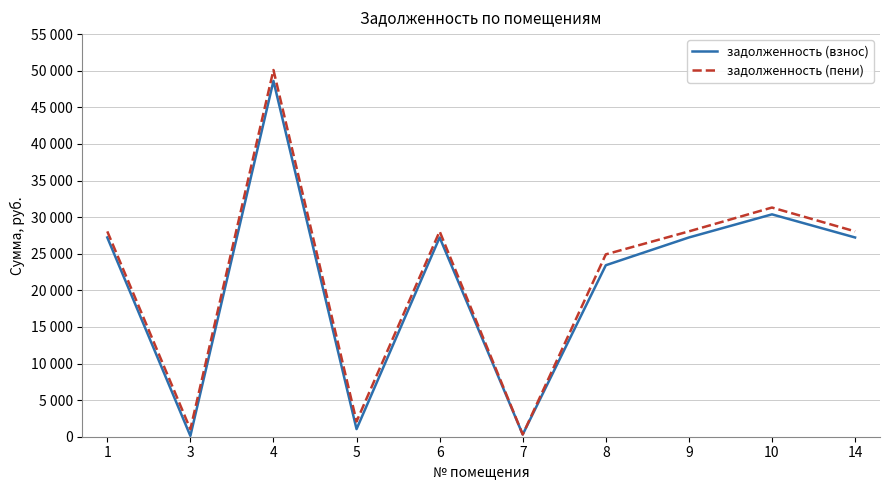

Does the chart display data point markers on the line(s)?

No